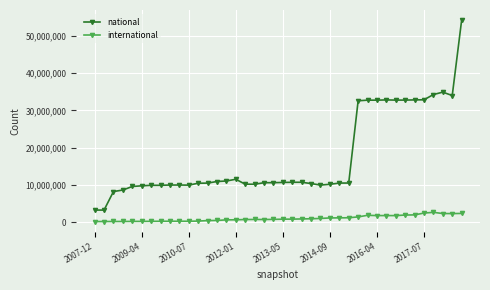

What is the maximum value for international?

2668833